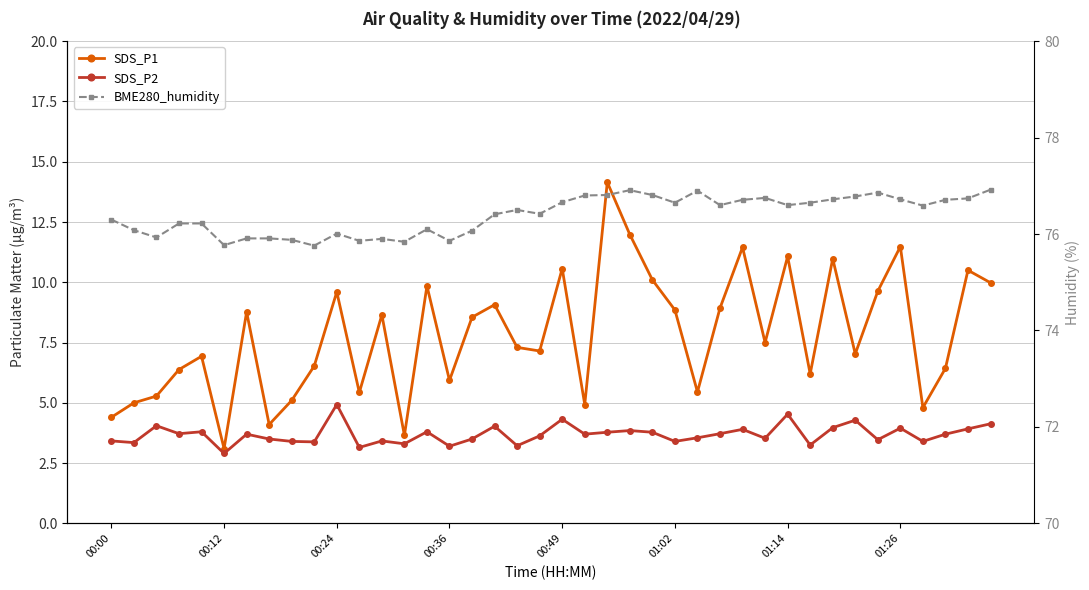

Between 00:24 and 35, which series saw the biggest shift?

SDS_P1